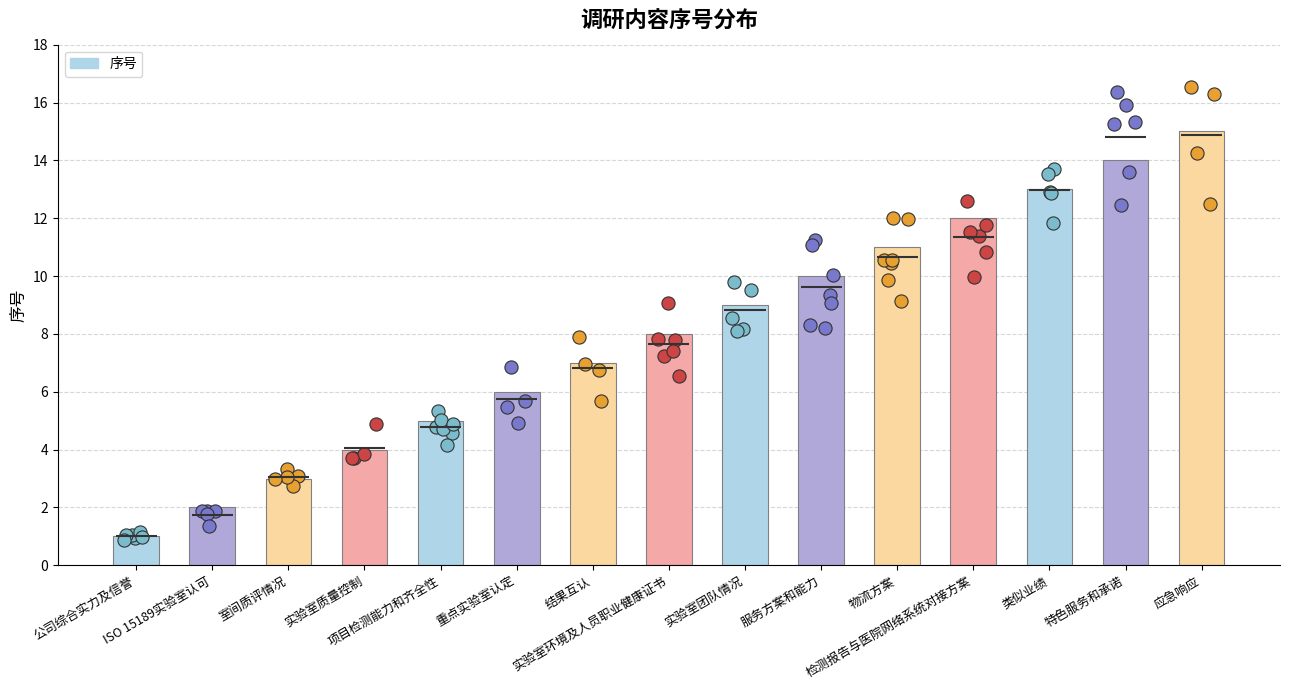

Between 实验室质量控制 and 应急响应, which is larger?

应急响应